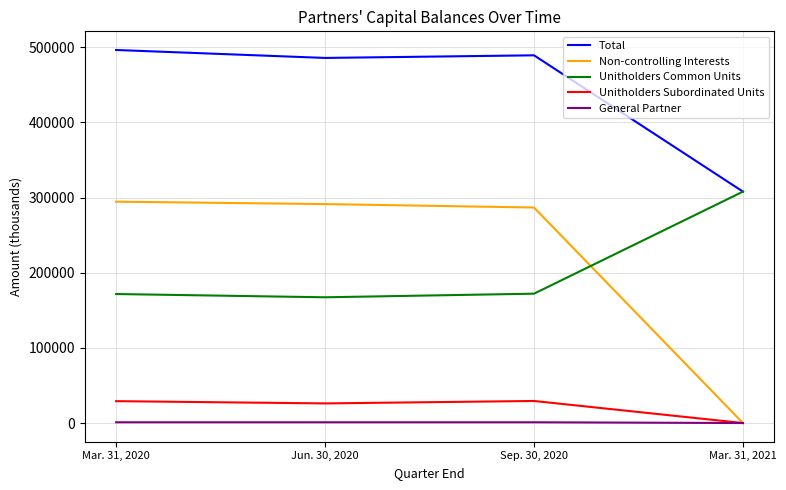

Rank the categories by Unitholders Common Units value from highest to lowest.

Mar. 31, 2021, Sep. 30, 2020, Mar. 31, 2020, Jun. 30, 2020